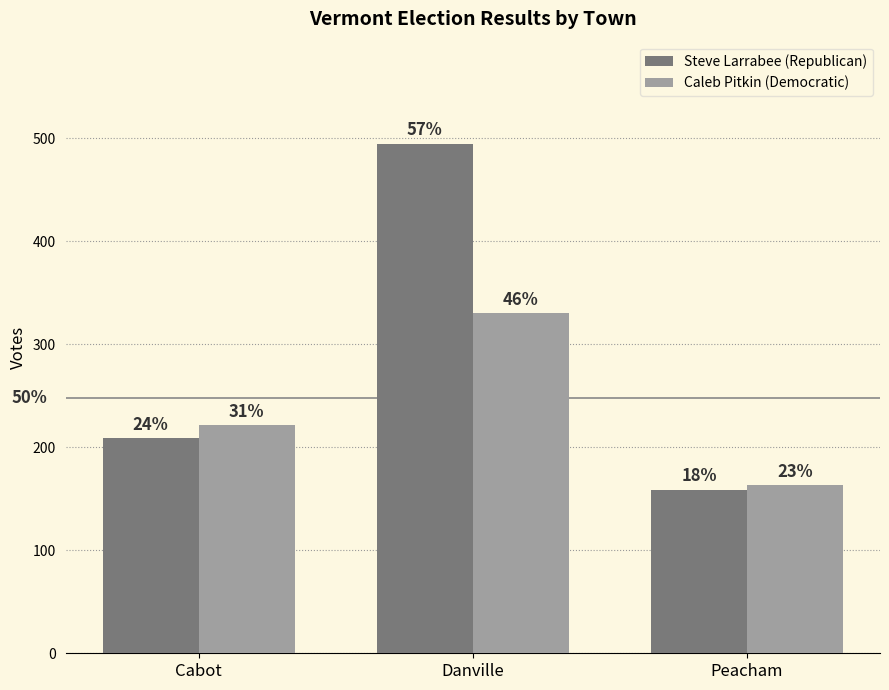

What is the label of the 3rd bar from the right?

Cabot